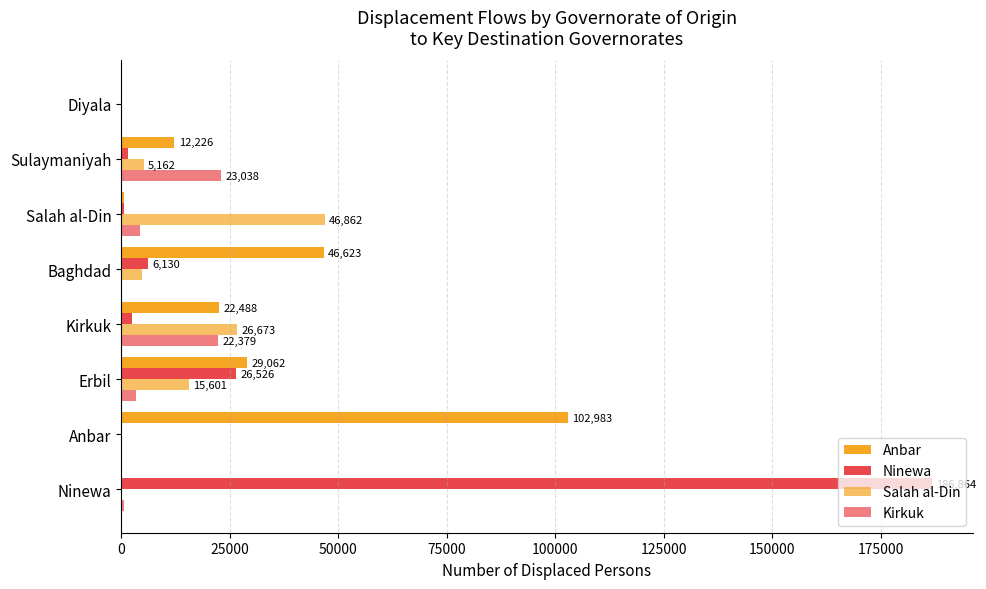

How many series are shown in this chart?

4